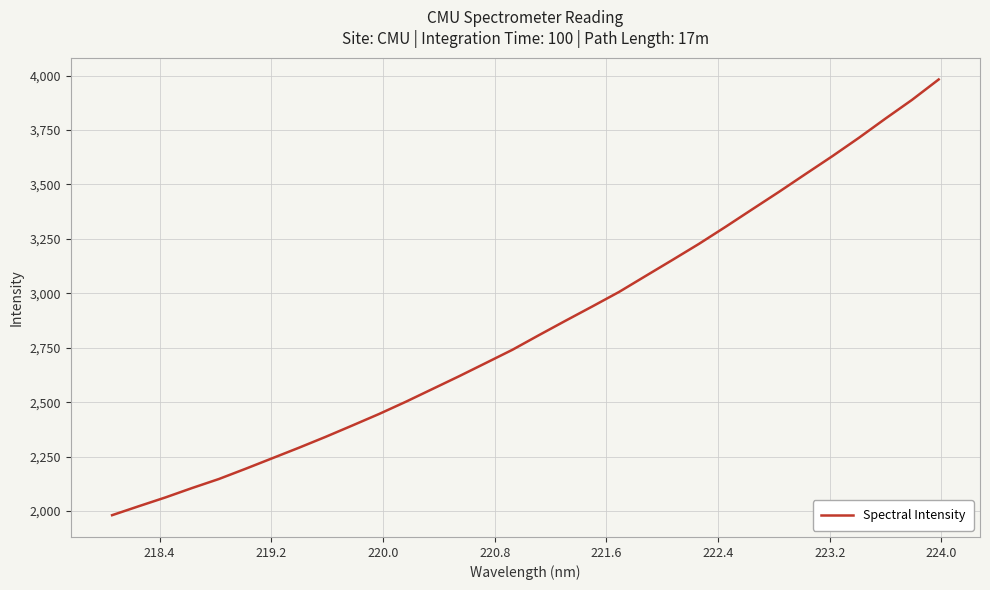

What is the minimum value shown in the chart?

1980.9